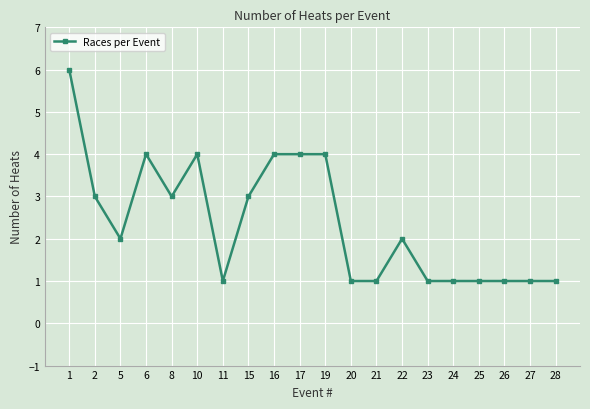

True or false: the data shows 1 at 11.

True